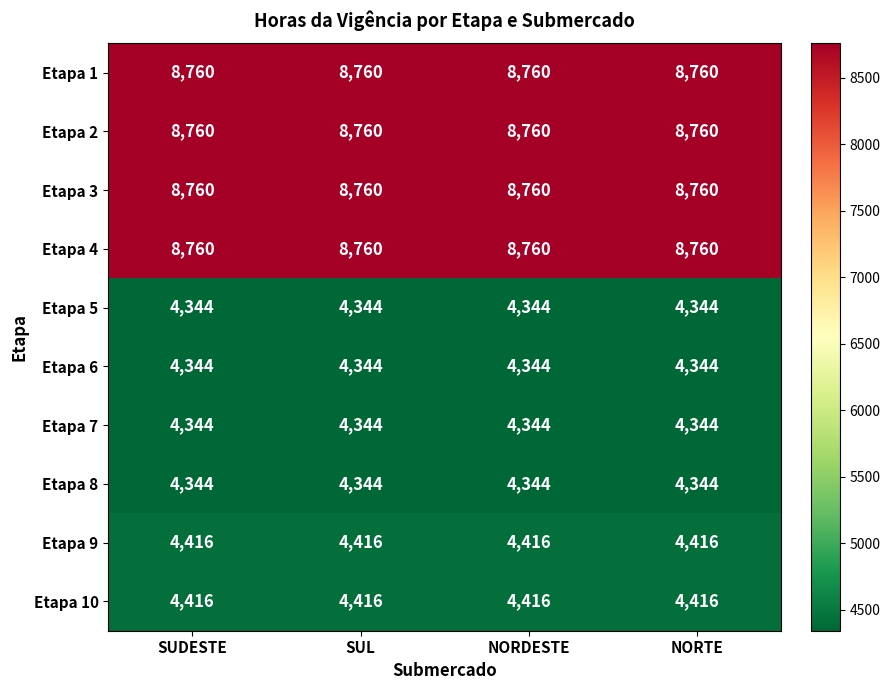

What is the difference between the highest and lowest values at SUL?

4416